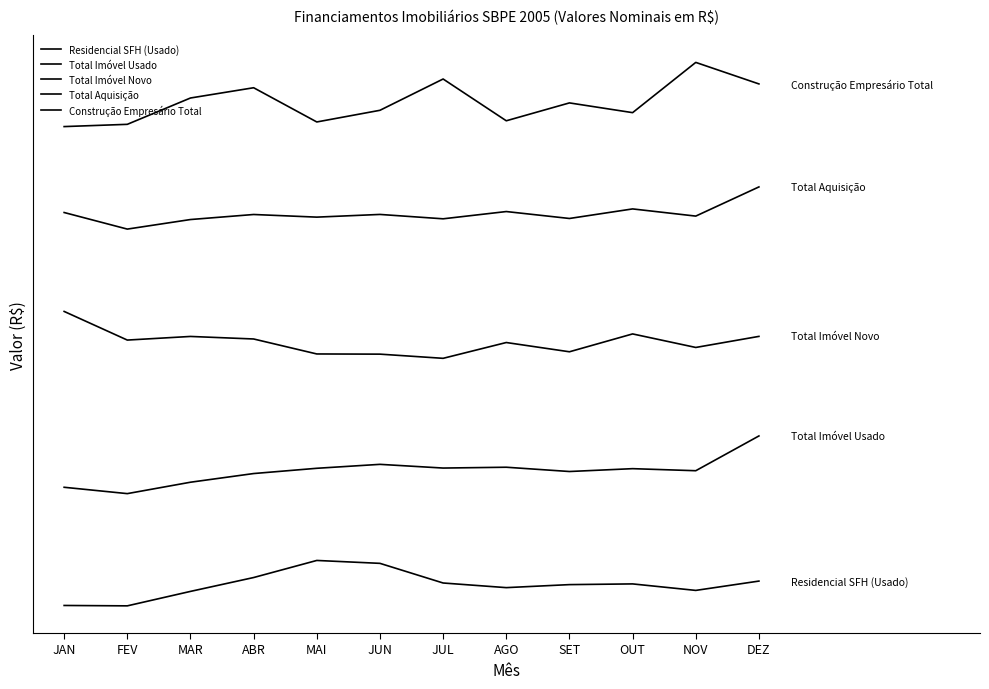

Reading right to left, list all the values displayed in this chart.

Residencial SFH (Usado): DEZ=37574702.4	NOV=31957522.7	OUT=35870749.6	SET=35443372.9	AGO=33624819.7	JUL=36418569.0	JUN=48251732.0	MAI=50000000.0	ABR=39708688.4	MAR=31356859.2	FEV=22650185.9	JAN=22886008.1
Total Imóvel Usado: DEZ=125000000.0	NOV=104048994.4	OUT=105289226.0	SET=103574215.9	AGO=106150280.0	JUL=105656609.1	JUN=107887856.6	MAI=105513226.5	ABR=102346438.0	MAR=97122005.7	FEV=90255550.1	JAN=94076370.2
Total Imóvel Novo: DEZ=184965509.3	NOV=178296298.3	OUT=186451955.4	SET=175693565.5	AGO=181269881.0	JUL=171750490.9	JUN=174269320.5	MAI=174380692.8	ABR=183402644.9	MAR=184929664.1	FEV=182747811.8	JAN=200000000.0
Total Aquisição: DEZ=275000000.0	NOV=257425064.9	OUT=261747965.0	SET=255989868.5	AGO=260162535.8	JUL=255788577.1	JUN=258425228.2	MAI=256800069.9	ABR=258385860.9	MAR=255352571.7	FEV=249594237.3	JAN=259581895.4
Construção Empresário Total: DEZ=337032939.2	NOV=350000000.0	OUT=319734436.8	SET=325605352.2	AGO=314836280.1	JUL=340001522.5	JUN=321150401.3	MAI=314124900.1	ABR=334740893.7	MAR=328557218.1	FEV=312697014.0	JAN=311340330.8